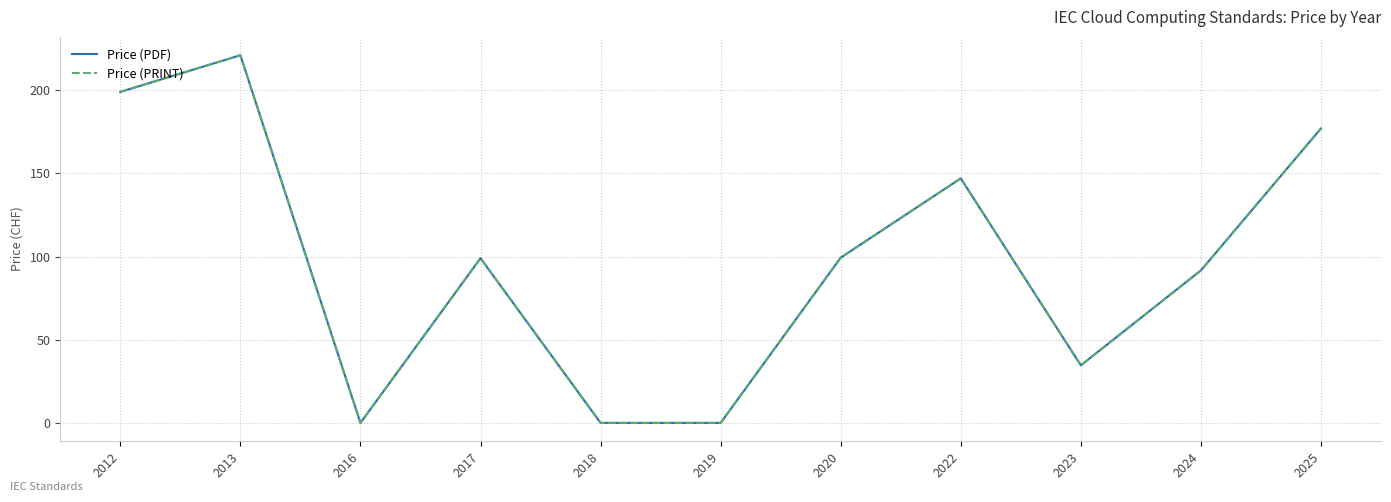

What is the value of the Price (PDF) point at the 2nd from the left?

221.0